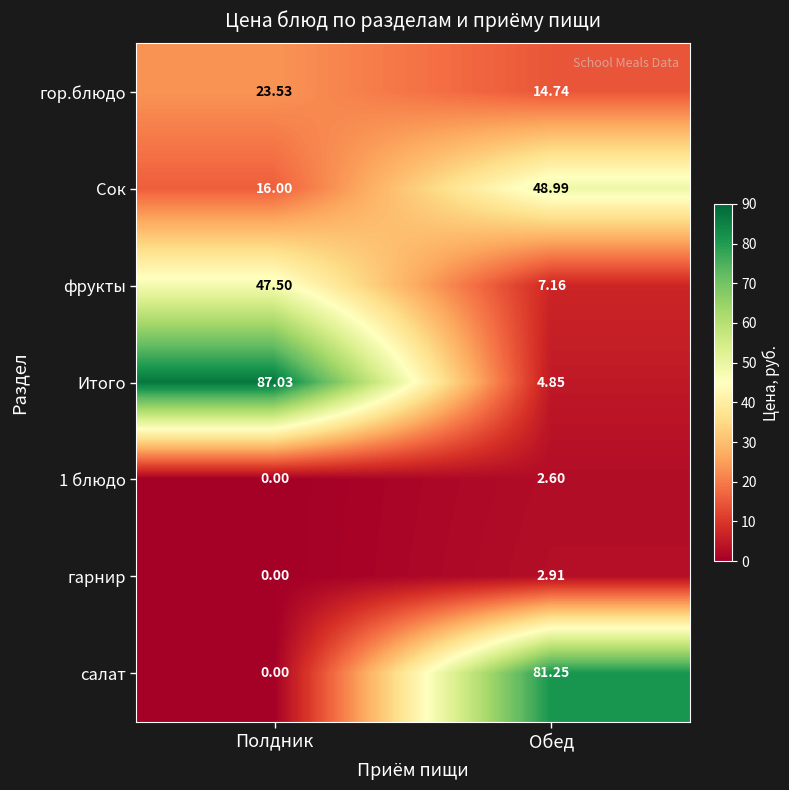

Rank the categories by гор.блюдо value from highest to lowest.

Полдник, Обед